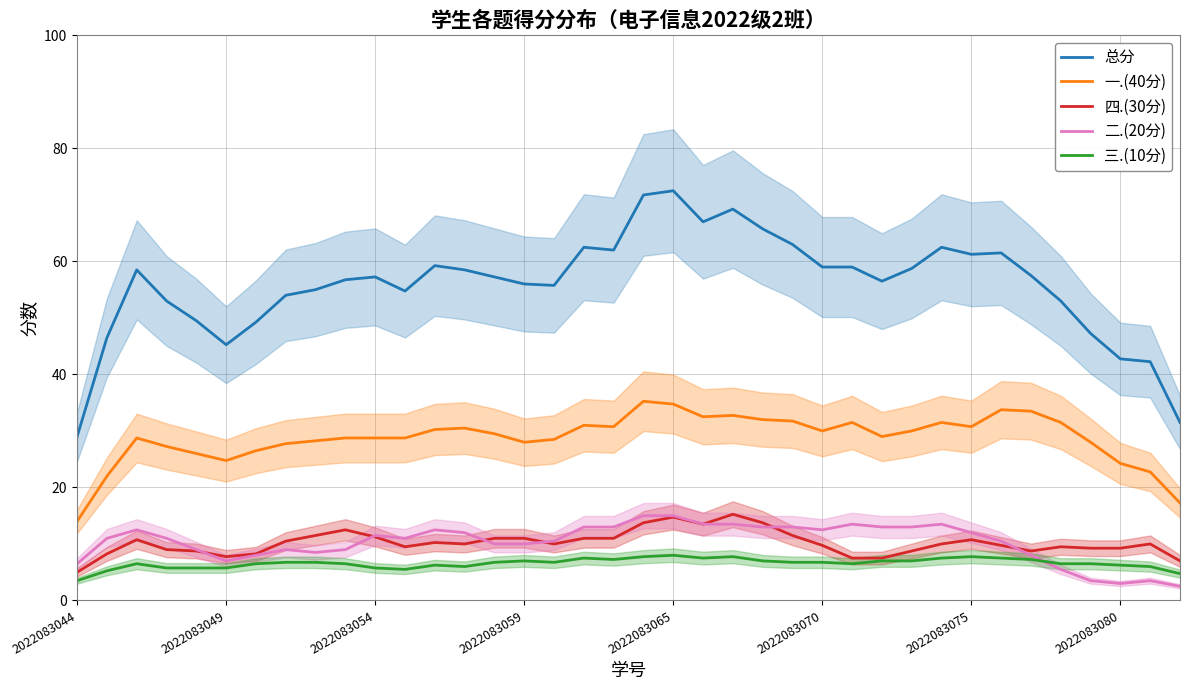

What is the lowest value of the 二.(20分) series?

2.5